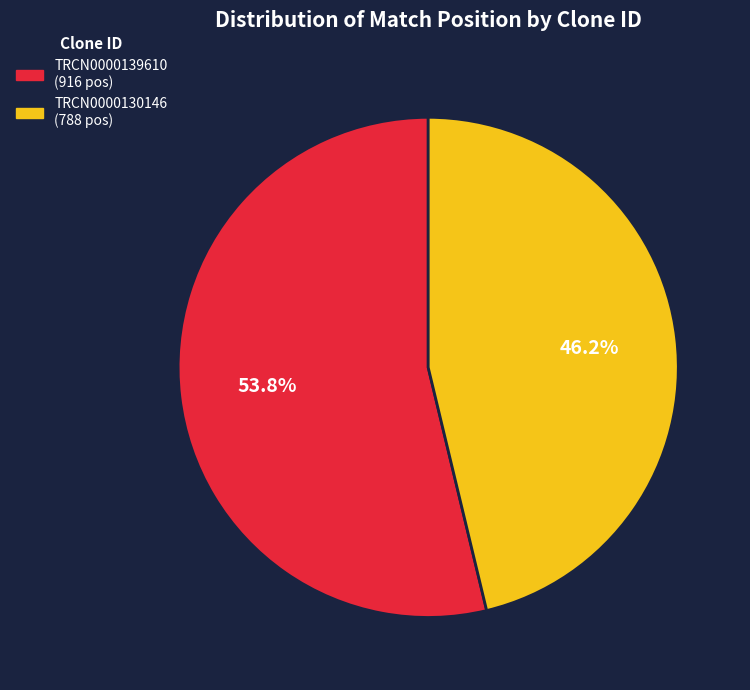

Which slice is the largest?

TRCN0000139610